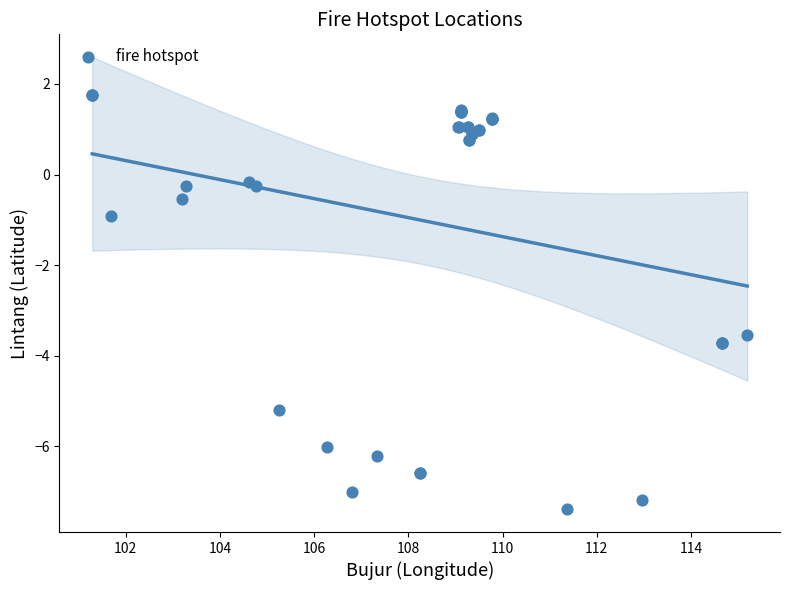

What Y value in the scatter plot is closest to -2?

-0.9